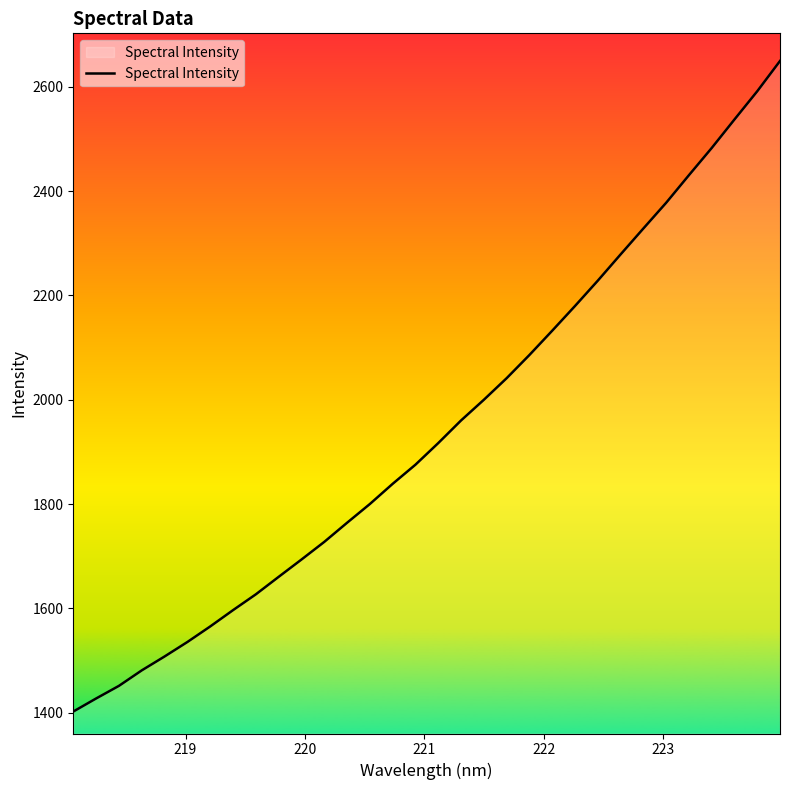

What is the difference between the maximum and minimum values?

1247.3